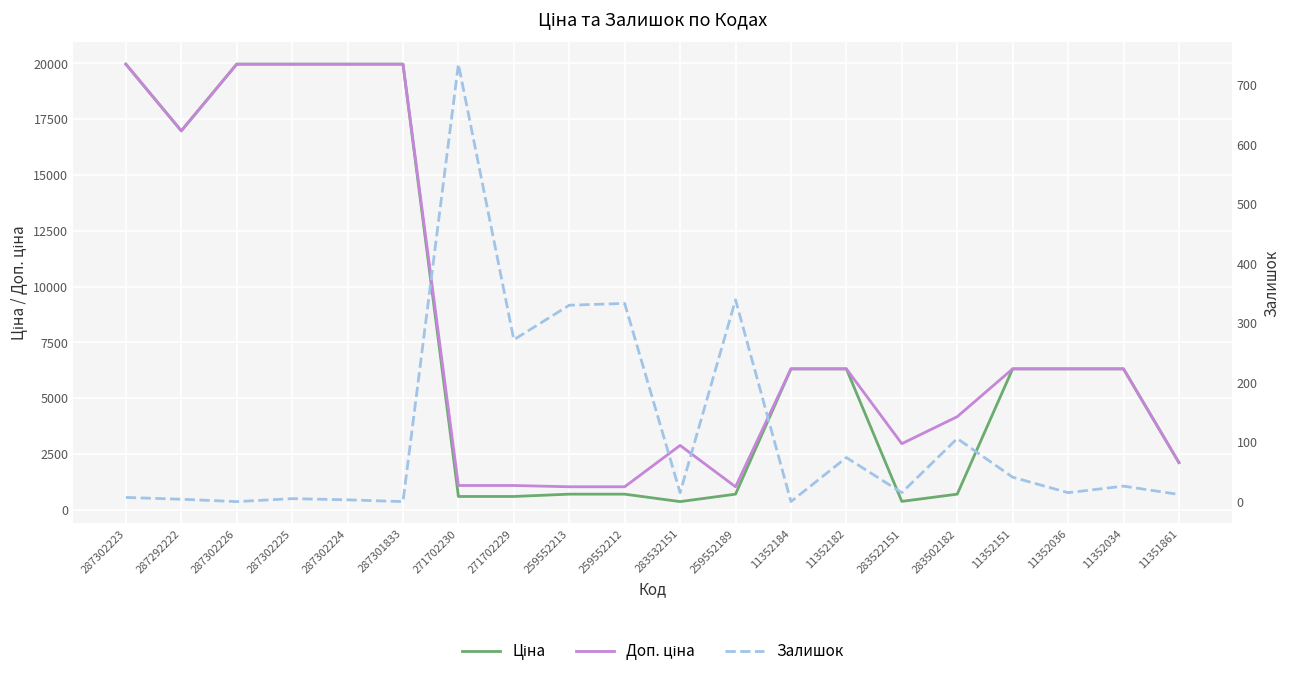

Reading left to right, what are all the values shown in this chart?

Ціна: 19964.2	16976.3	19964.2	19964.2	19964.2	19964.2	589.9	589.9	693.7	693.7	359.9	693.7	6308.8	6308.8	369.5	694.3	6308.8	6308.8	6308.8	2108.4
Доп. ціна: 19964.2	16976.3	19964.2	19964.2	19964.2	19964.2	1081.7	1081.7	1024.6	1024.6	2878.8	1024.6	6308.8	6308.8	2955.8	4165.6	6308.8	6308.8	6308.8	2108.0
Залишок: 7.0	4.0	0.0	5.0	3.0	0.0	735.0	272.0	330.0	333.0	15.0	339.0	0.0	74.0	15.0	106.0	41.0	15.0	26.0	12.0